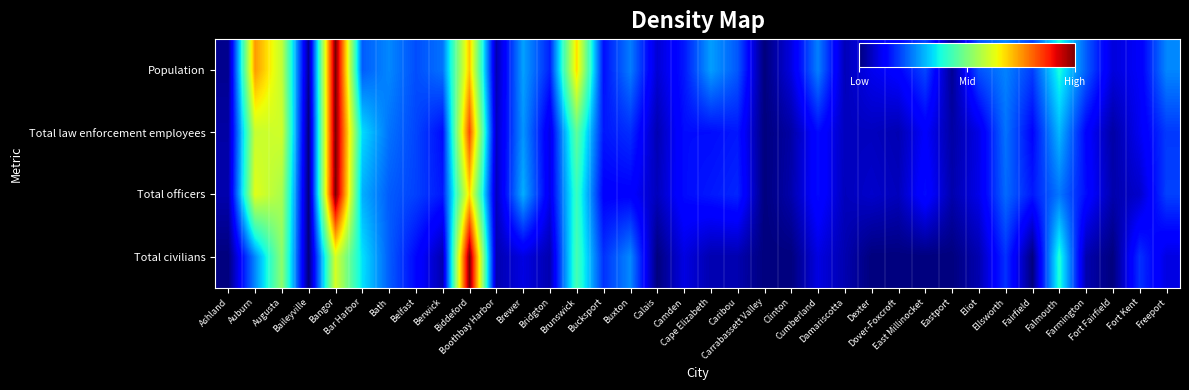

List the series in order of their peak value, highest first.

Population, Total law enforcement employees, Total officers, Total civilians